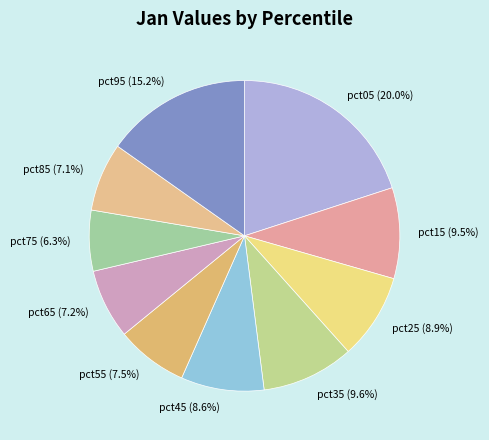

Count the number of slices in the pie.

10